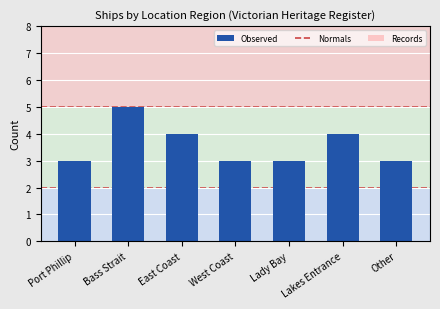

What is the difference between the second highest and second lowest values?

1